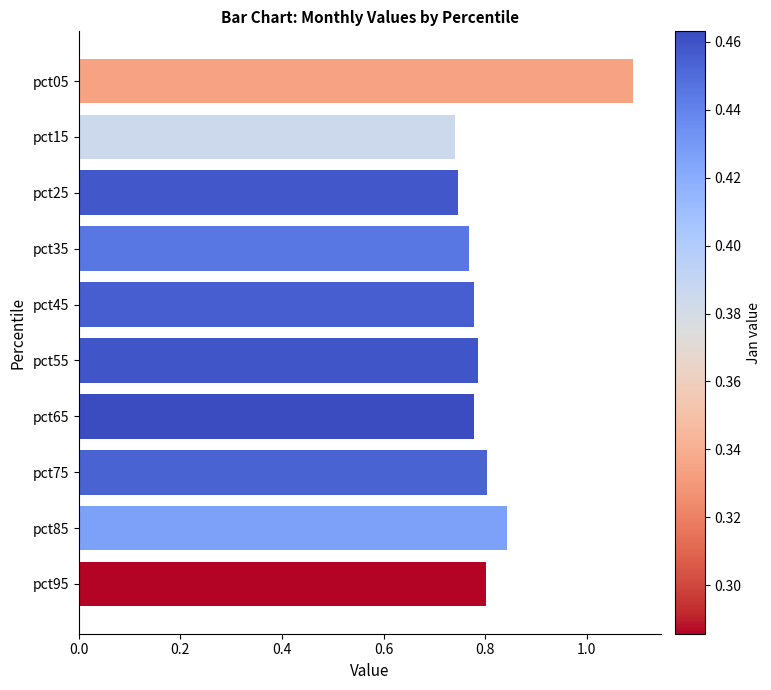

How many bars are there in total?

10